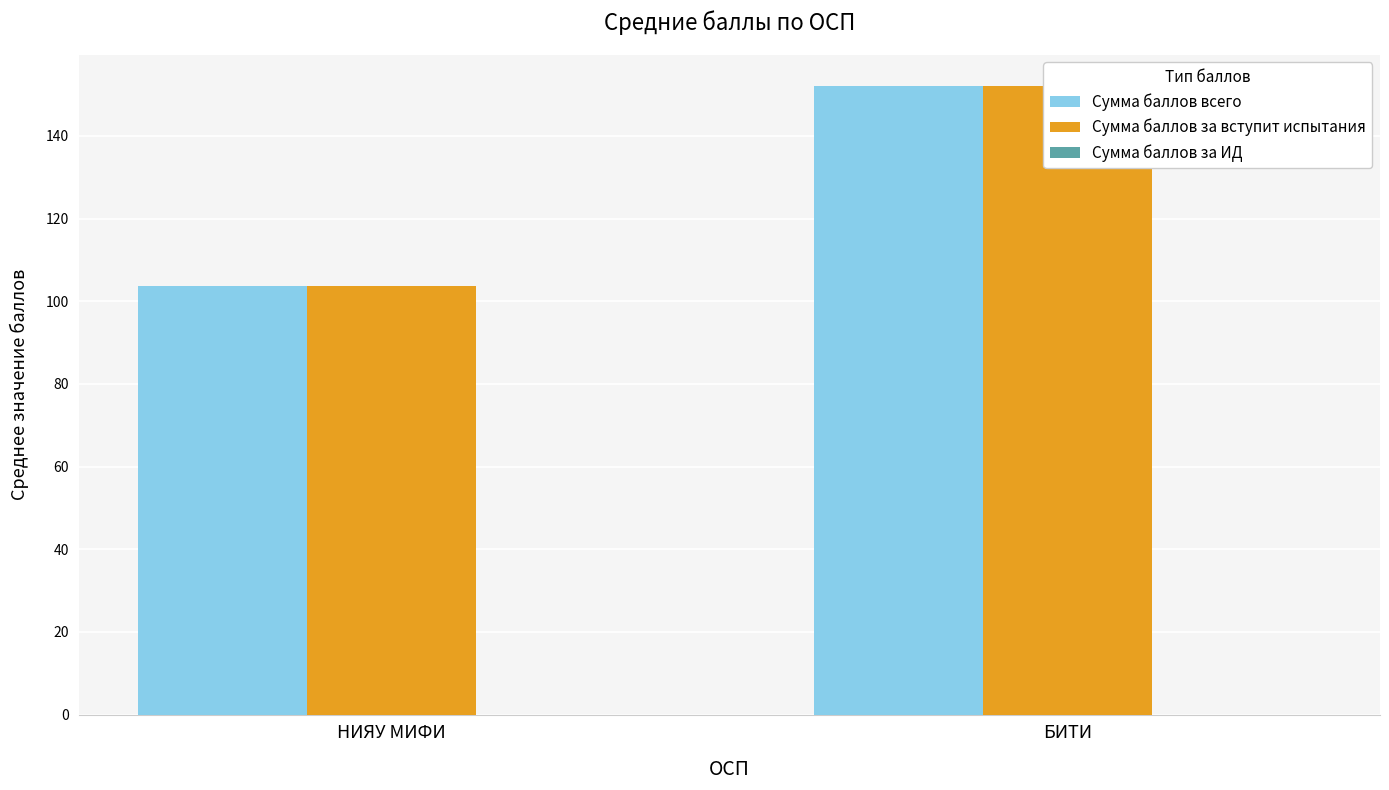

What is the maximum value shown in the chart?

152.0